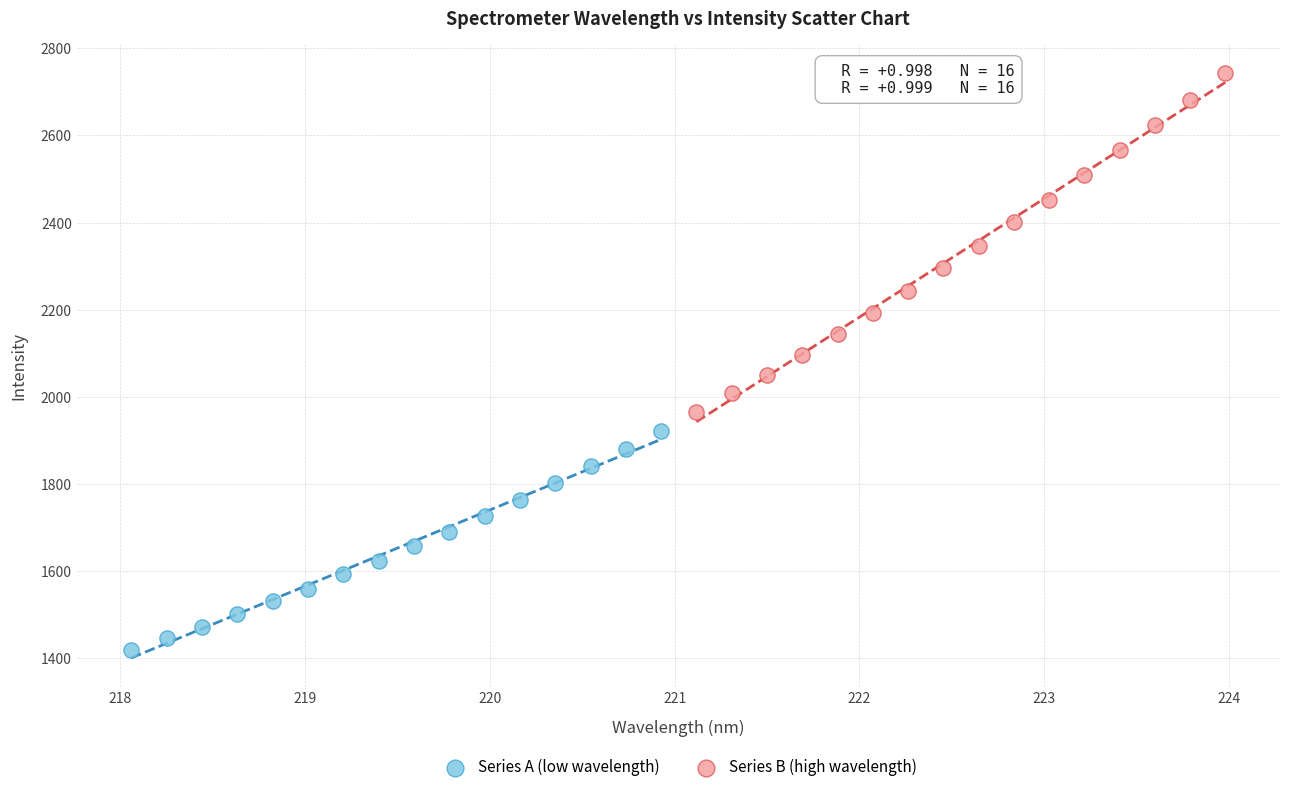

Which series has the widest spread of Y values?

Series B (high wavelength)